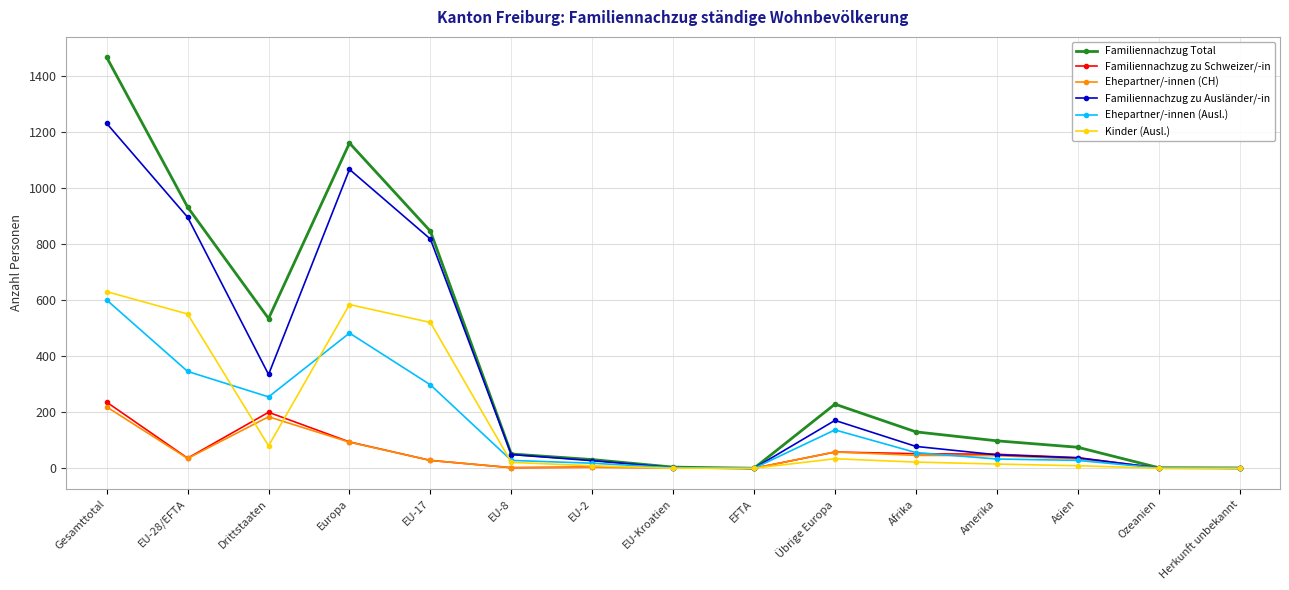

What value does the Familiennachzug zu Schweizer/-in series have at Übrige Europa, to the nearest 5?

60